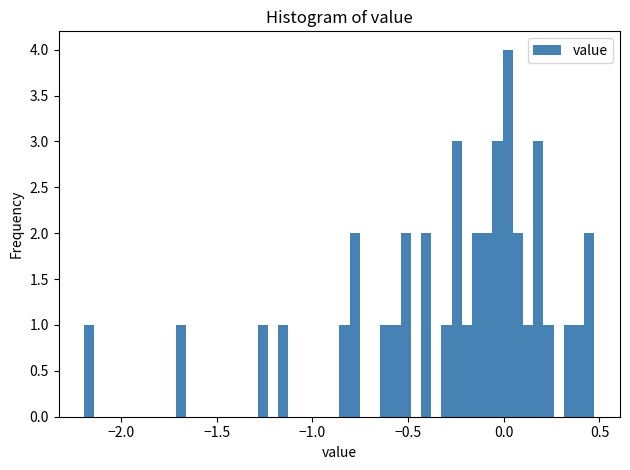

Around what value on the x-axis is the tallest bar? Give the approximate position of its centre, as read against the axis.

0.00